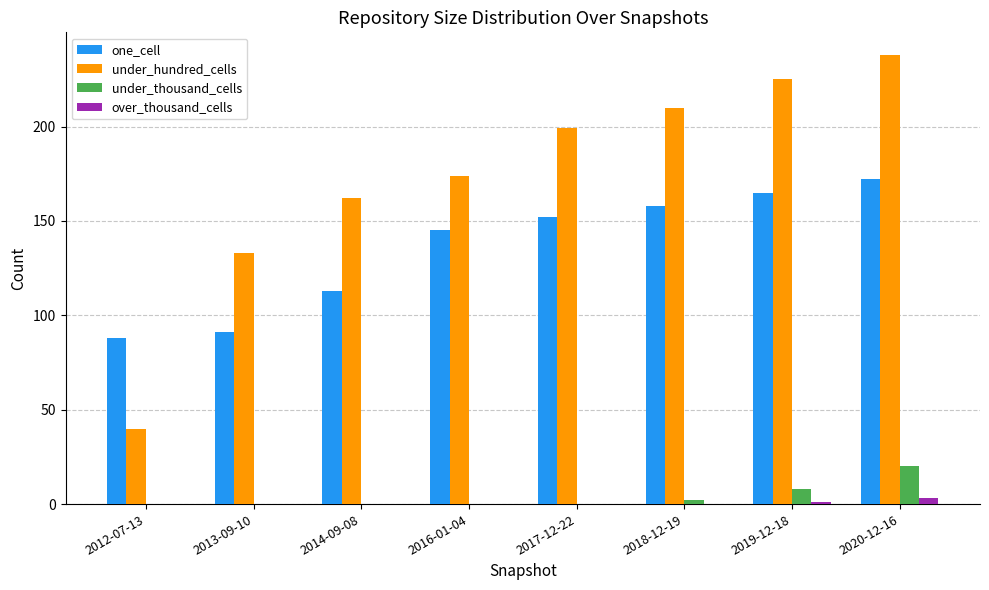

What is the total value across all series at 2017-12-22?

351